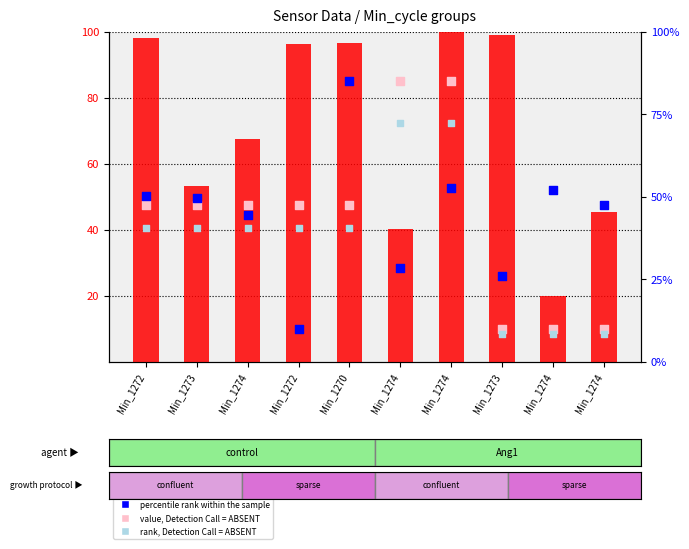

Is the value of count at Min_1272 greater than the value of value, Detection Call = ABSENT at Min_1272?

Yes